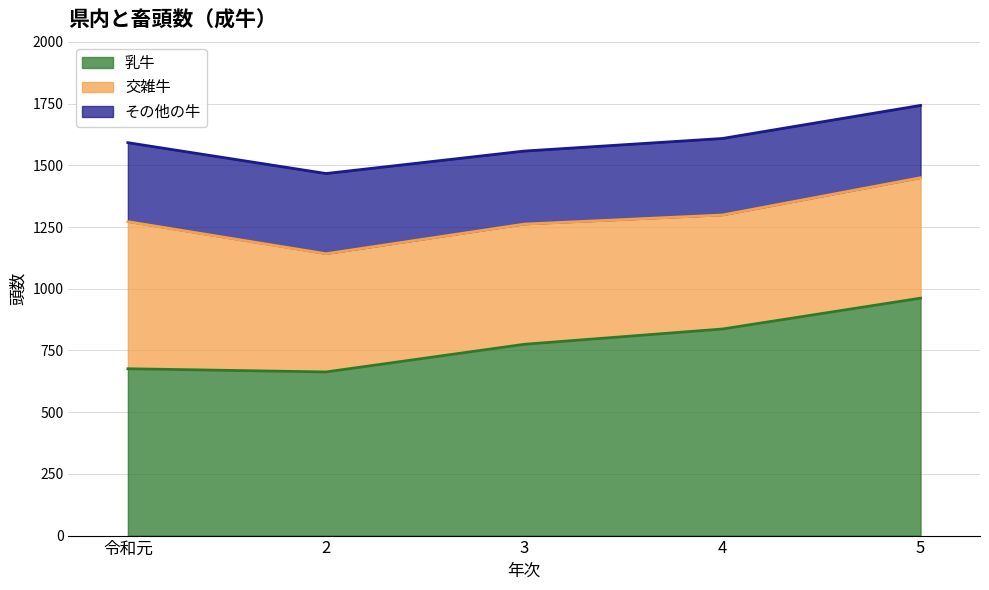

True or false: 乳牛 and その他の牛 cross at least once.

False